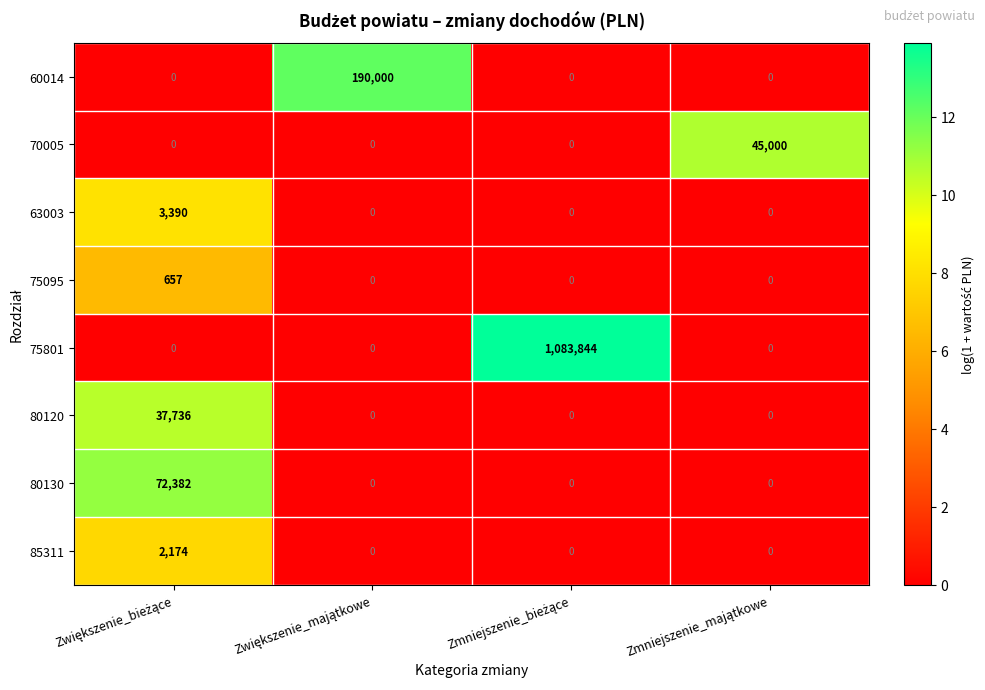

Which series has the largest total across all categories?

75801